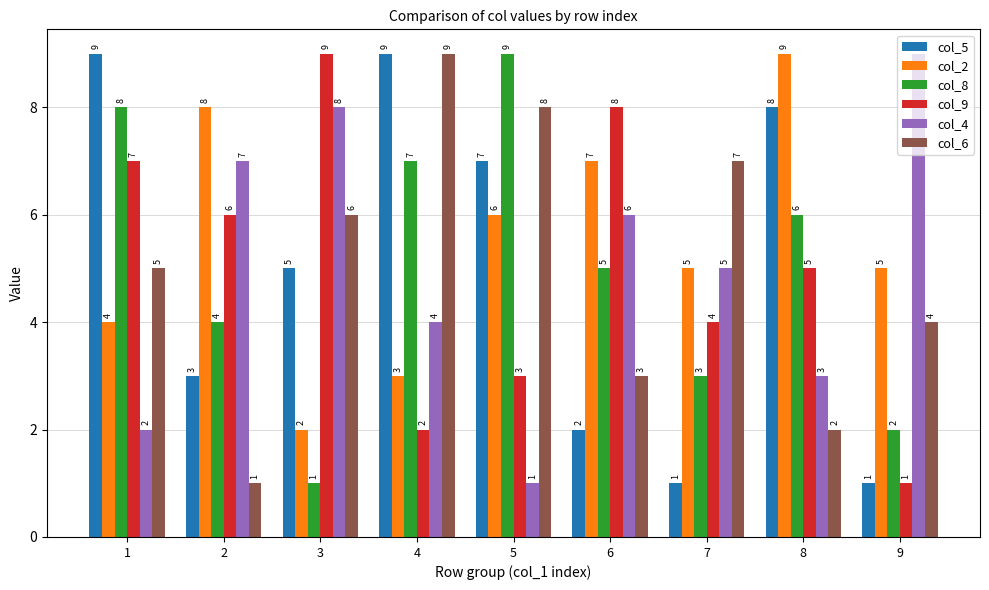

At 8, list the series in order from smallest to largest.

col_6, col_4, col_9, col_8, col_5, col_2